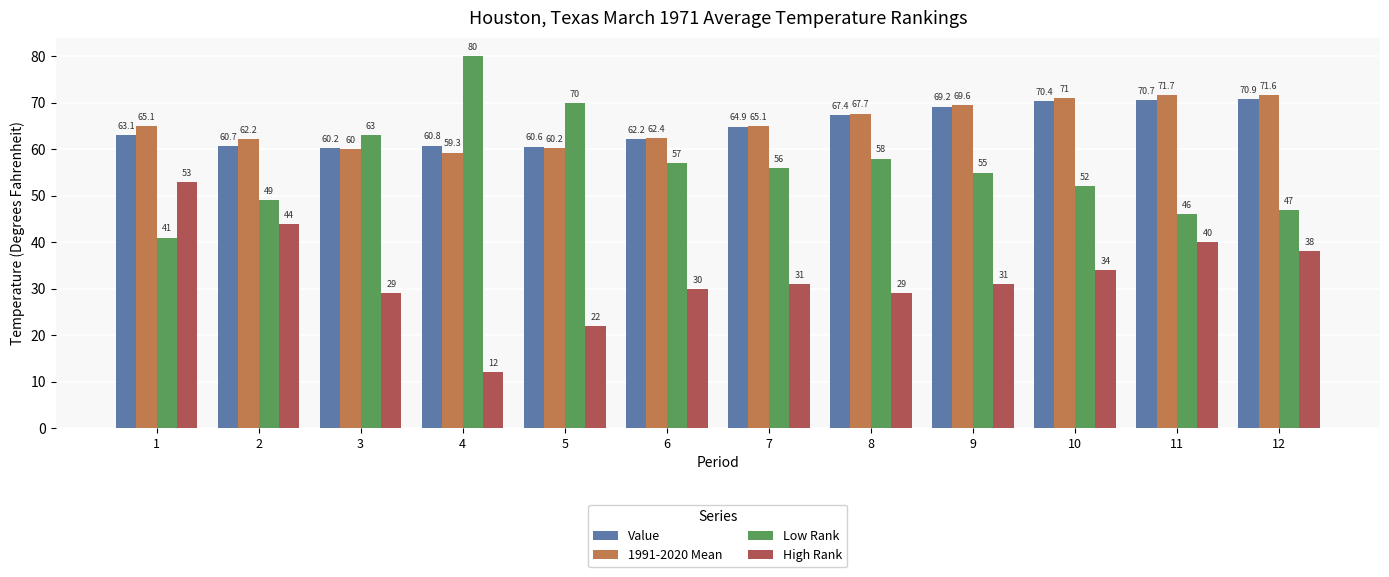

What is the value of the Value bar at the 2nd from the left?

60.7